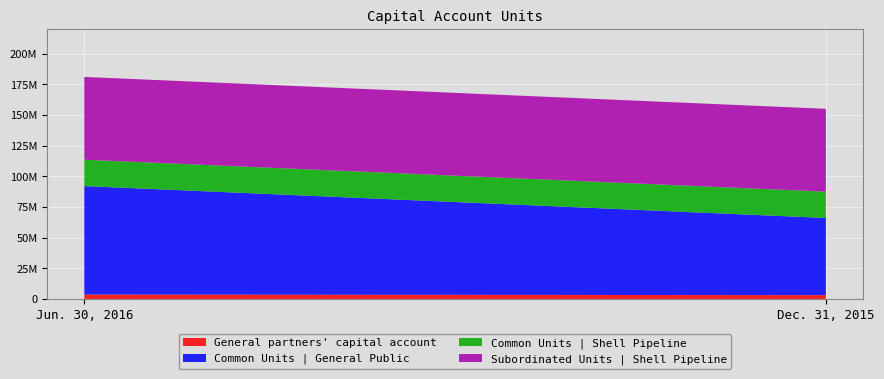

Reading left to right, transcribe all the data shown in this chart.

General partners' capital account: Jun. 30, 2016=3618723	Dec. 31, 2015=3098825
Common Units | General Public: Jun. 30, 2016=88367308	Dec. 31, 2015=62892308
Common Units | Shell Pipeline: Jun. 30, 2016=21475068	Dec. 31, 2015=21475068
Subordinated Units | Shell Pipeline: Jun. 30, 2016=67475068	Dec. 31, 2015=67475068